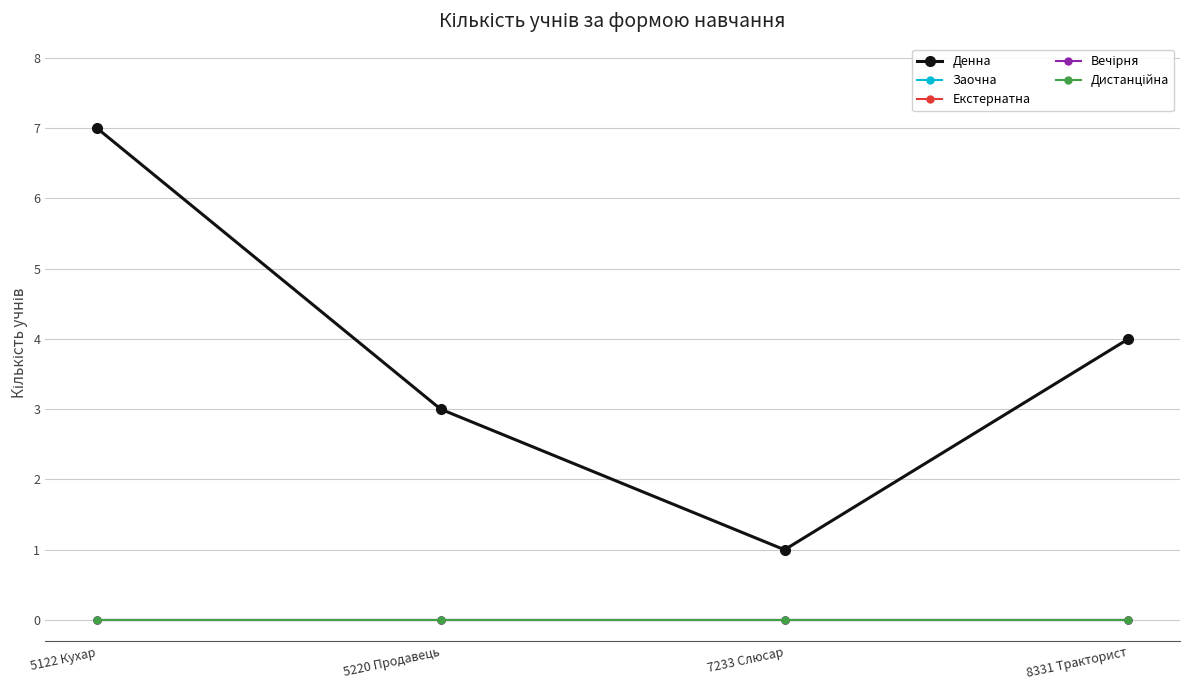

Reading left to right, extract all data points from this chart.

Денна: 5122 Кухар=7	5220 Продавець=3	7233 Слюсар=1	8331 Тракторист=4
Заочна: 5122 Кухар=0	5220 Продавець=0	7233 Слюсар=0	8331 Тракторист=0
Екстернатна: 5122 Кухар=0	5220 Продавець=0	7233 Слюсар=0	8331 Тракторист=0
Вечірня: 5122 Кухар=0	5220 Продавець=0	7233 Слюсар=0	8331 Тракторист=0
Дистанційна: 5122 Кухар=0	5220 Продавець=0	7233 Слюсар=0	8331 Тракторист=0